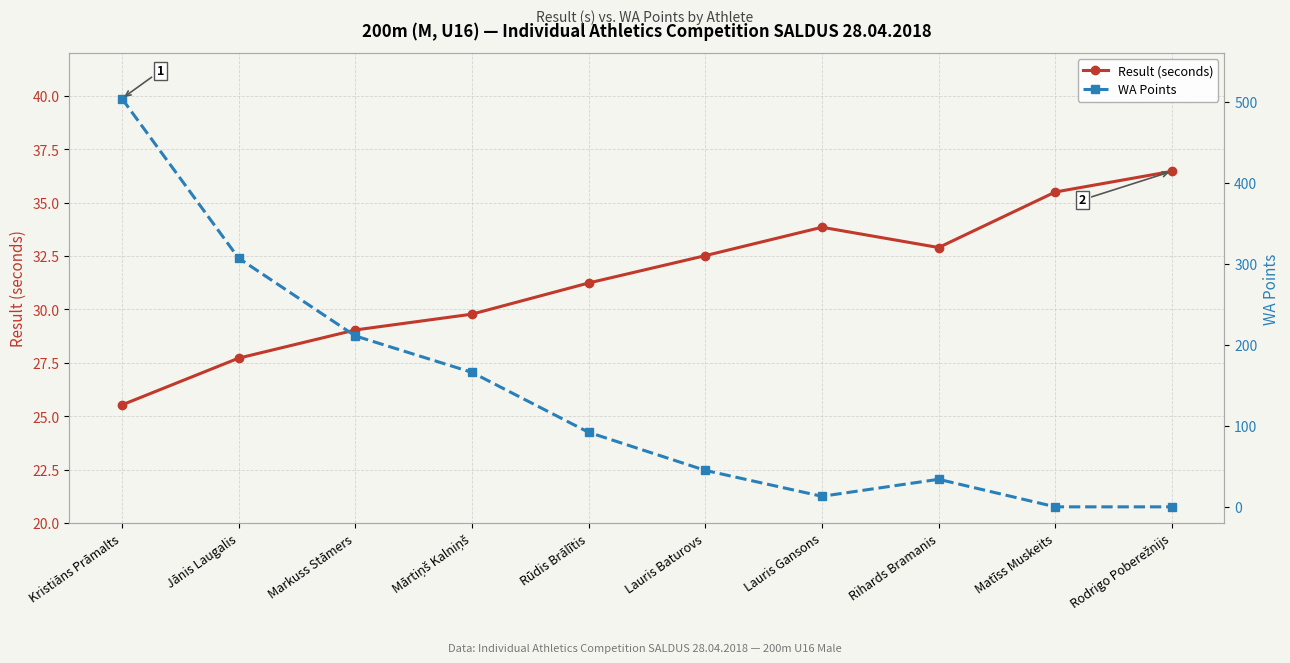

At Lauris Baturovs, list the series in order from largest to smallest.

WA Points, Result (seconds)